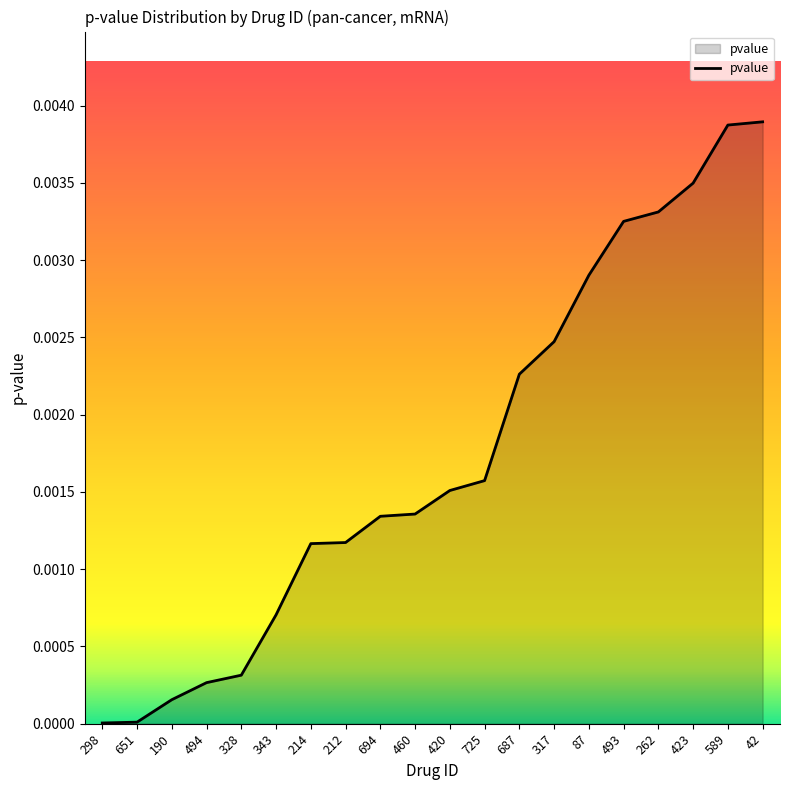

How many lines are shown in the chart?

1